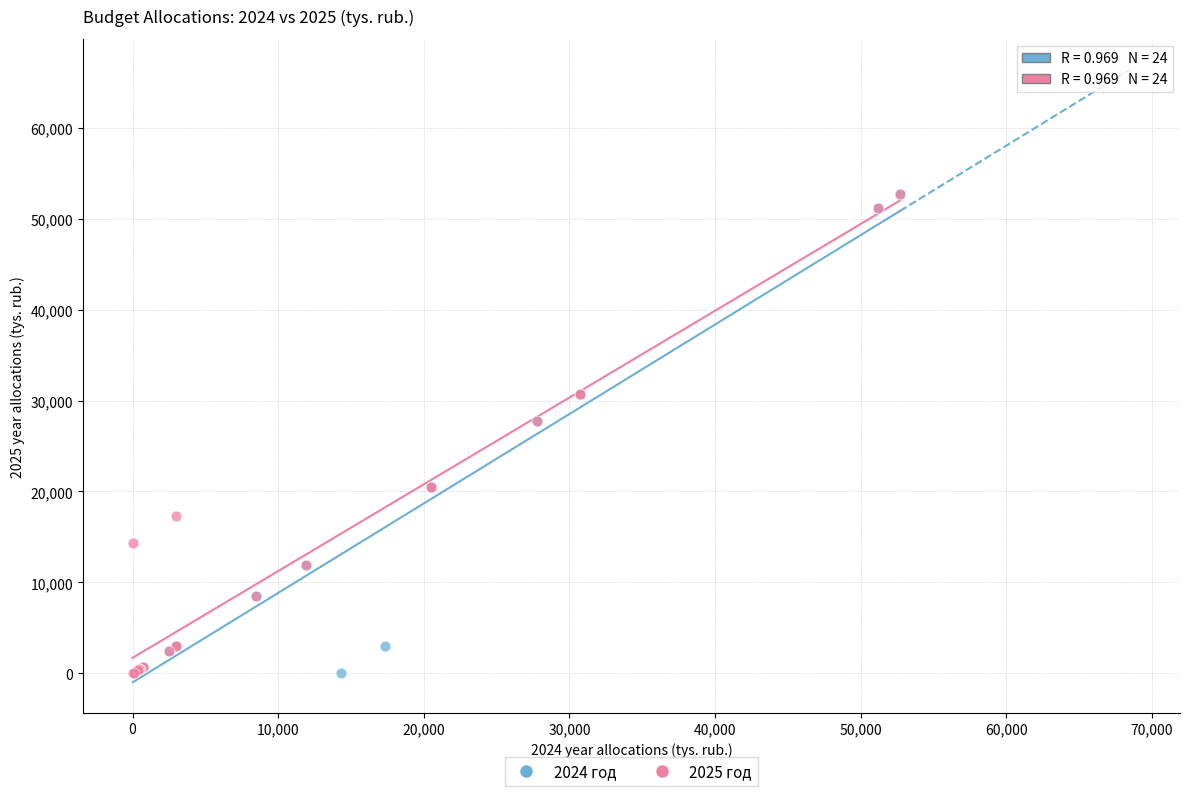

Which series has the largest Y range (max minus min)?

2024 год